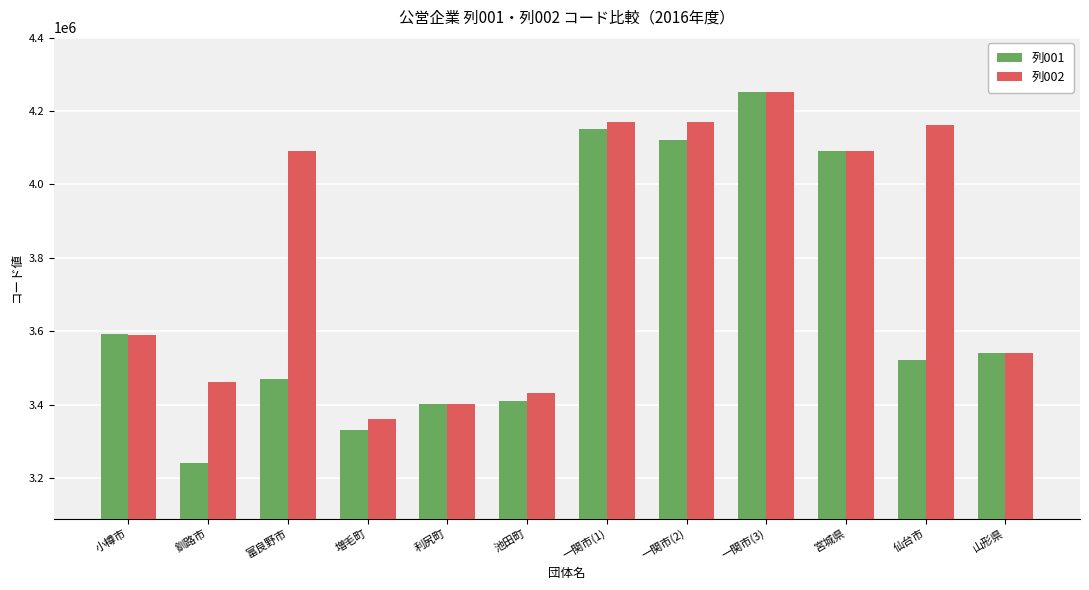

What is the highest value of the 列002 series?

4250401